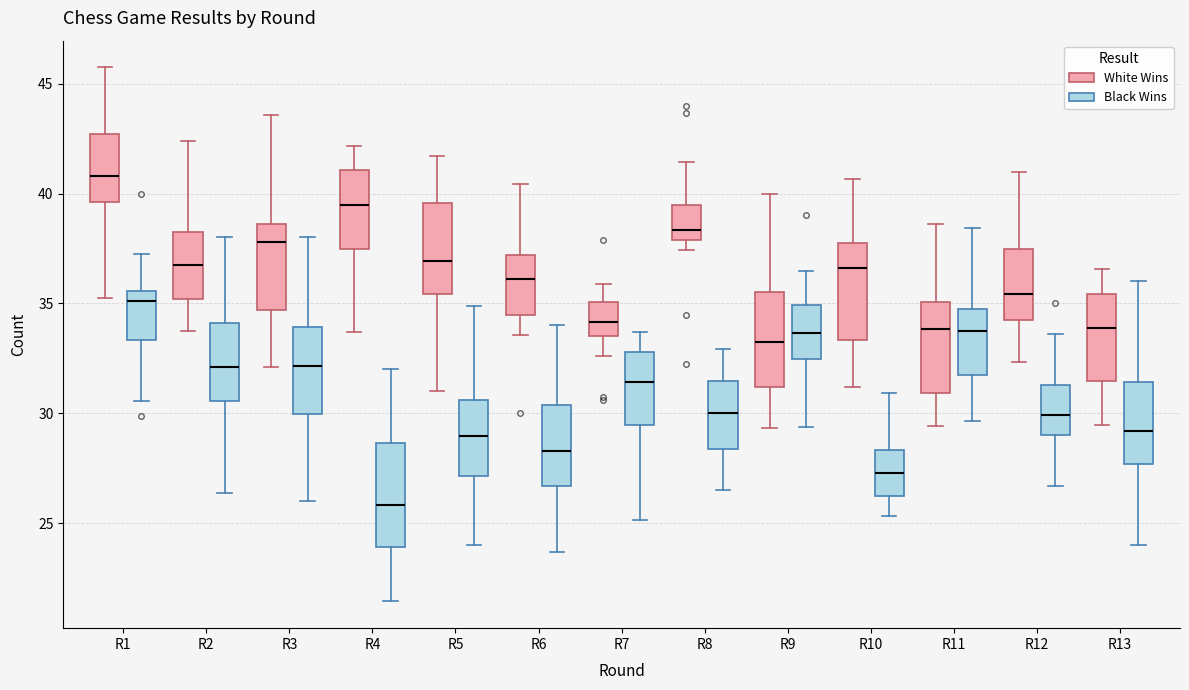

Where is the lower edge of the box for R10 (White Wins) on the y-axis? The values are not printed on the chart, so give them approximately, as read against the axis.

33.5